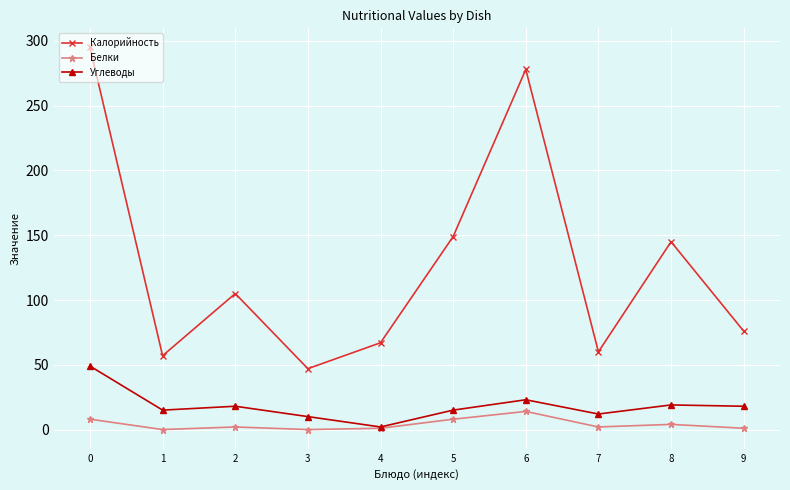

What is the value of the Калорийность point at the 4th from the left?

47